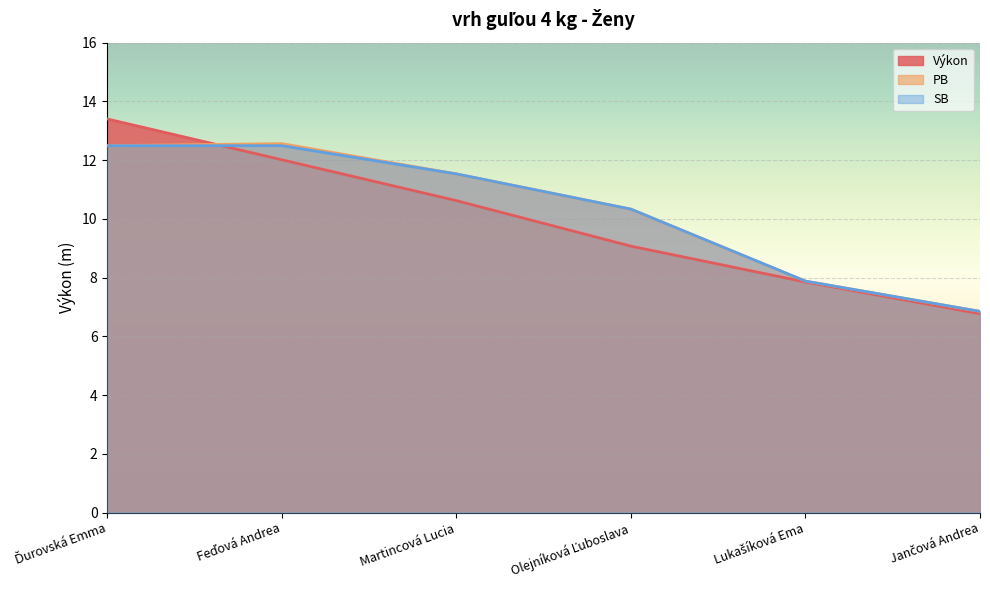

What is the value of the Výkon point at the 5th from the left?

7.8